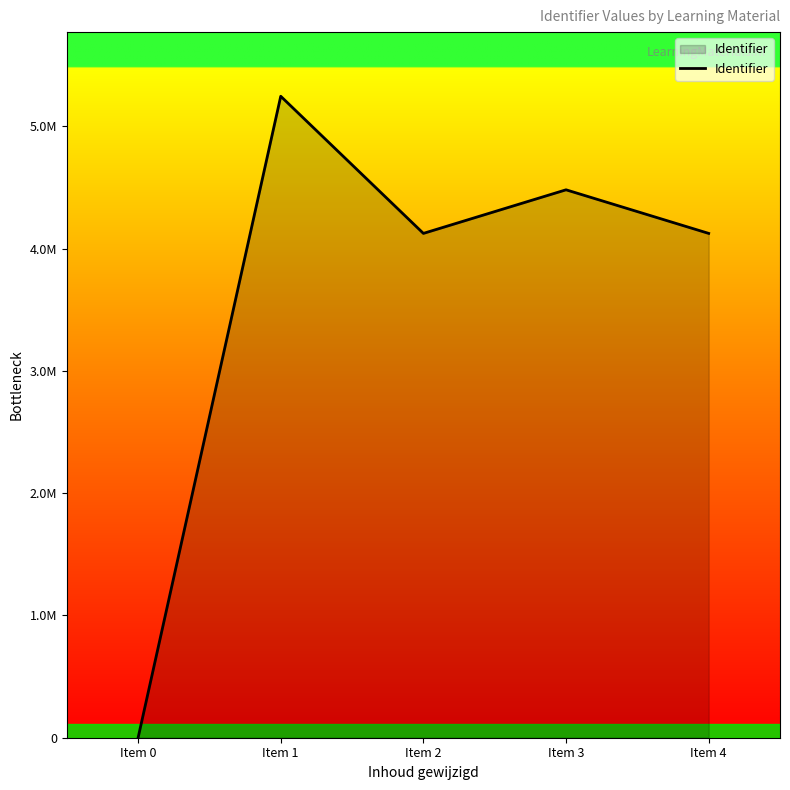

What value does the data have at Item 2?

4124228